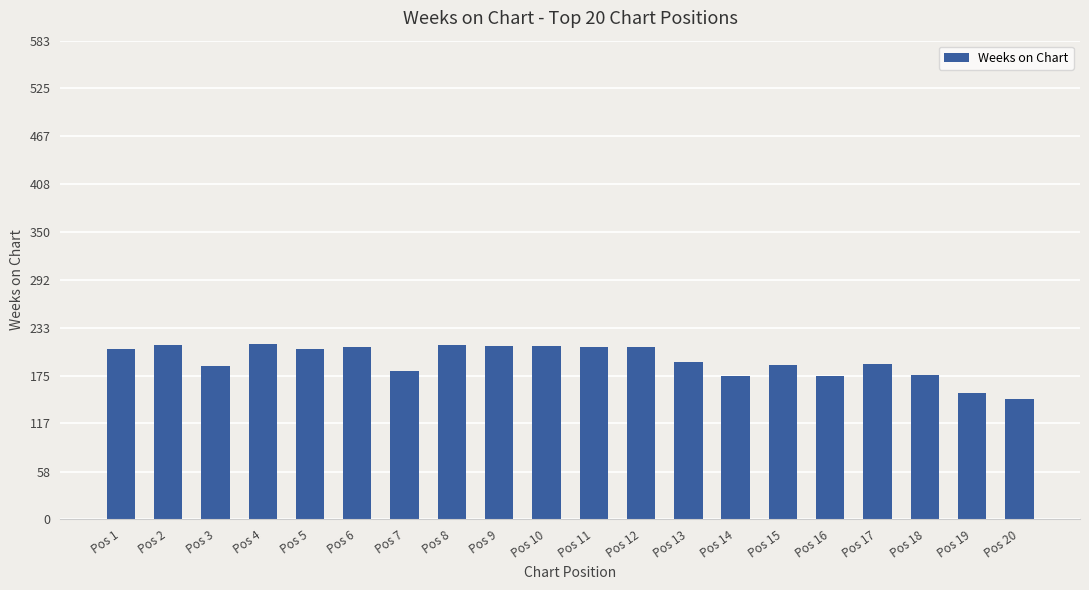

Is it true that the value at Pos 1 is 208?

True